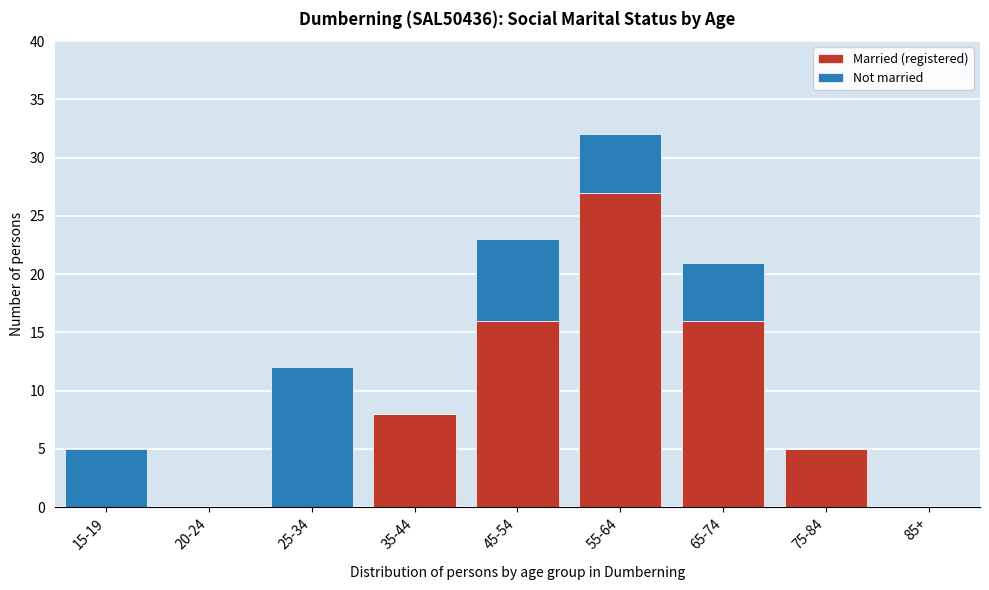

Reading right to left, list the values for the Married (registered) series.

85+=0	75-84=5	65-74=16	55-64=27	45-54=16	35-44=8	25-34=0	20-24=0	15-19=0